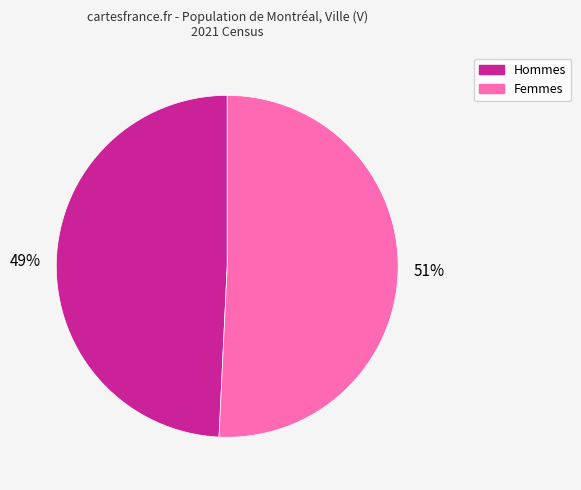

Is there a majority slice in this chart?

Yes